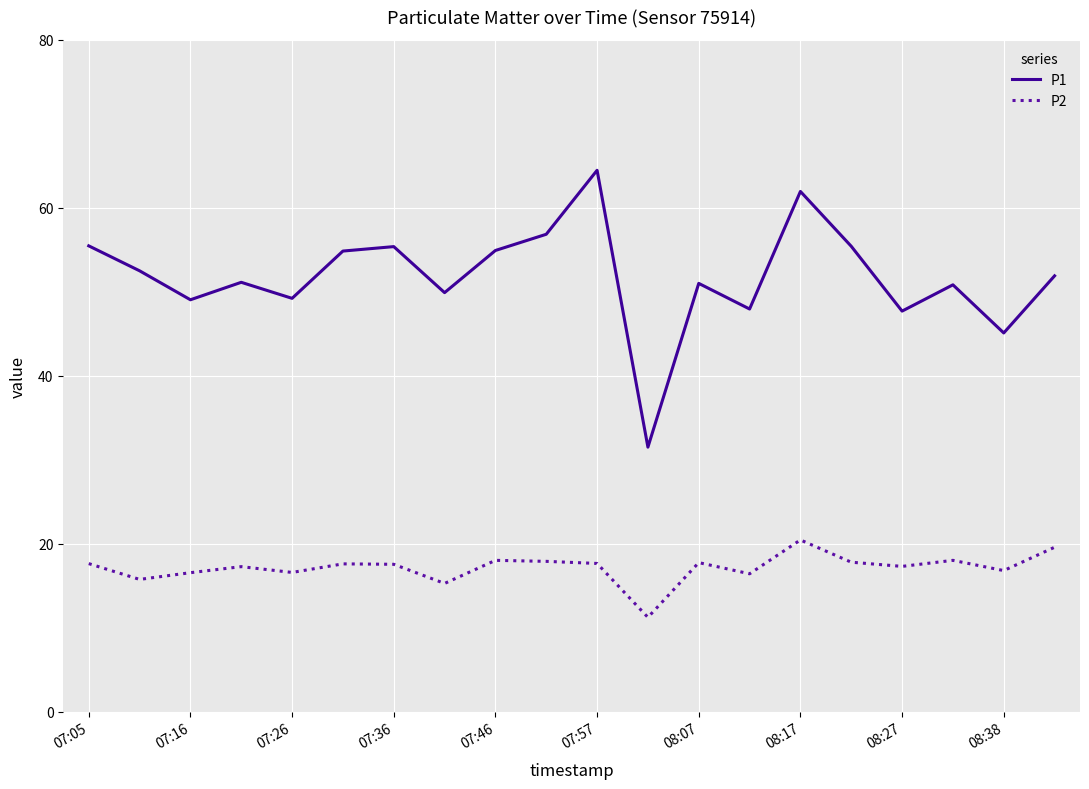

True or false: P1 and P2 intersect in this chart.

False